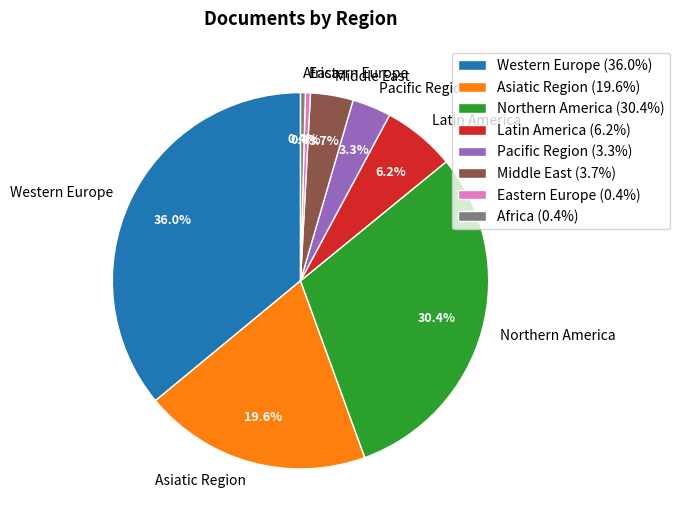

Which has a higher value, Asiatic Region or Western Europe?

Western Europe